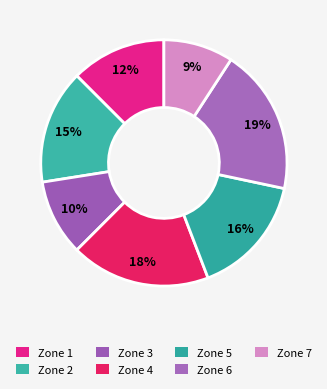

To the nearest percent, what portion does Zone 2 represent?

15%